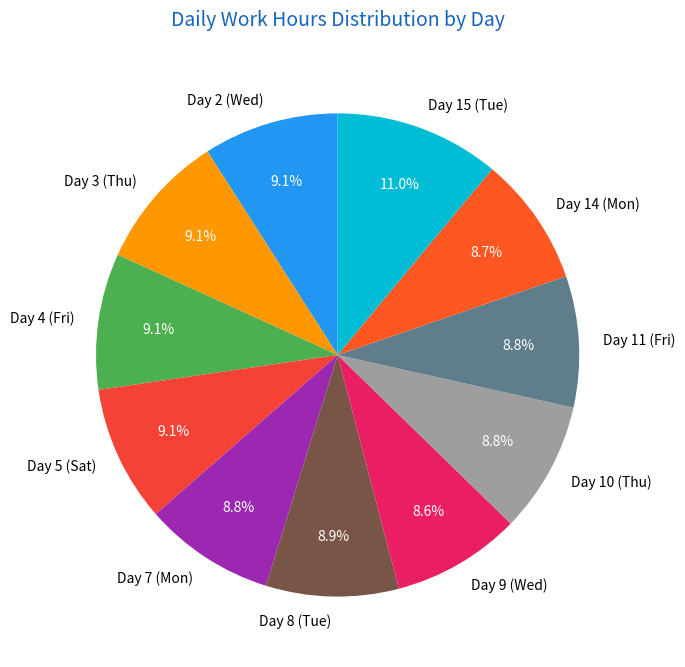

The Day 7 (Mon) slice represents 1% of the pie. True or false?

False